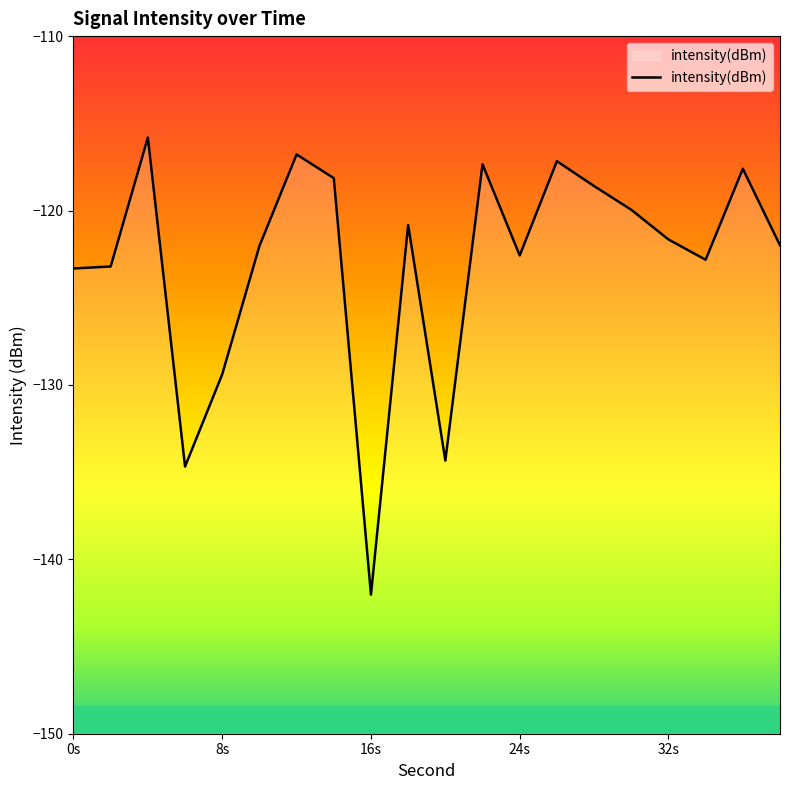

What is the difference between the maximum and minimum values?

26.2